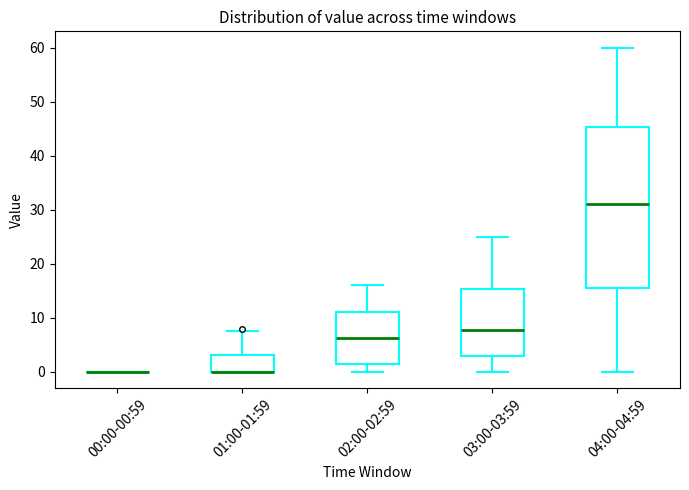

Where is the upper edge of the box for 04:00-04:59 on the y-axis? The values are not printed on the chart, so give them approximately, as read against the axis.

45